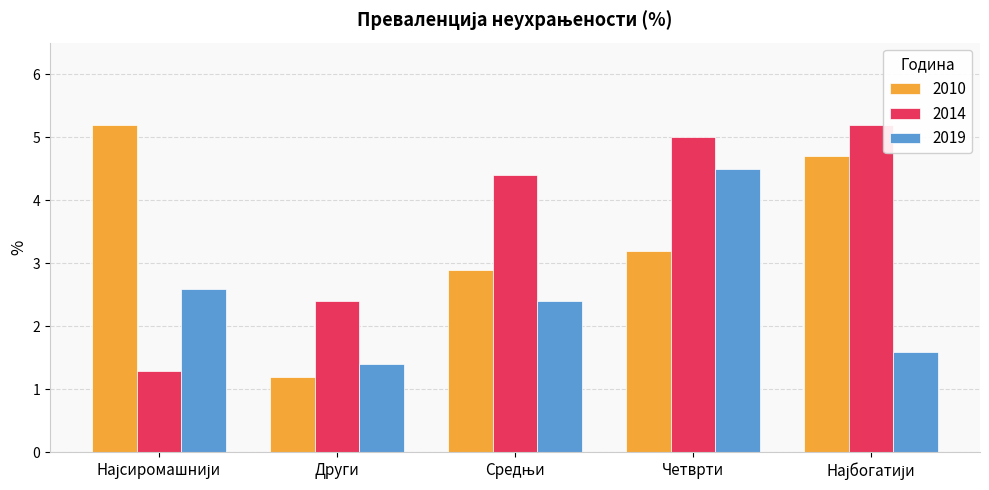

What is the difference between the maximum and second lowest values in the 2019 series?

2.9